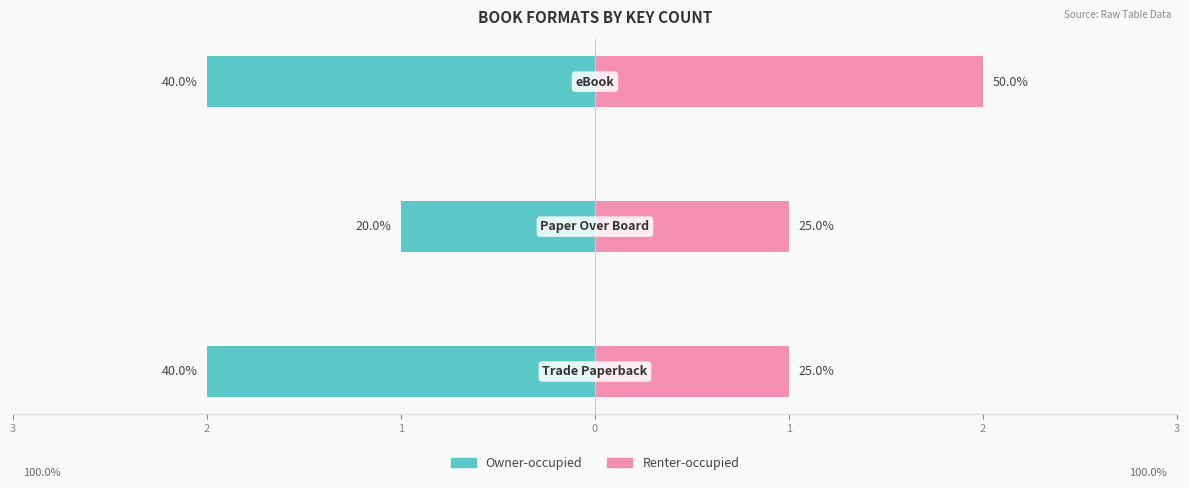

What is the minimum value for Owner-occupied?

-2